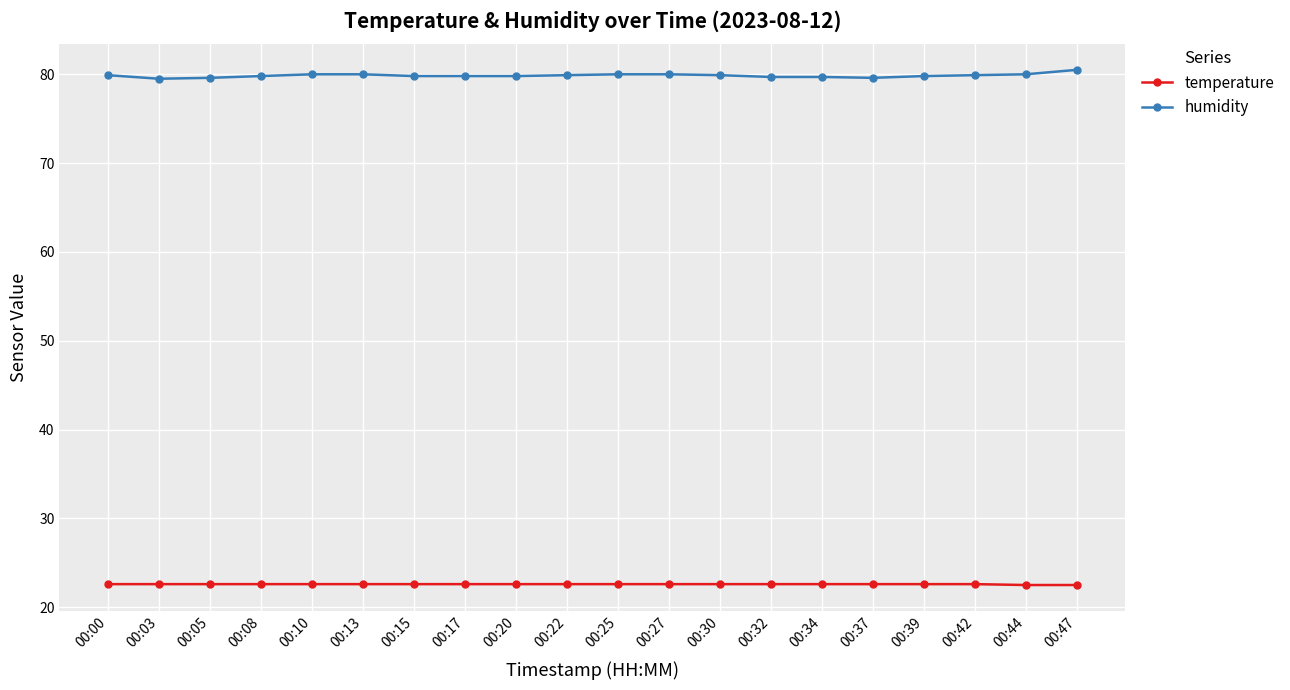

Does the chart display data point markers on the line(s)?

Yes